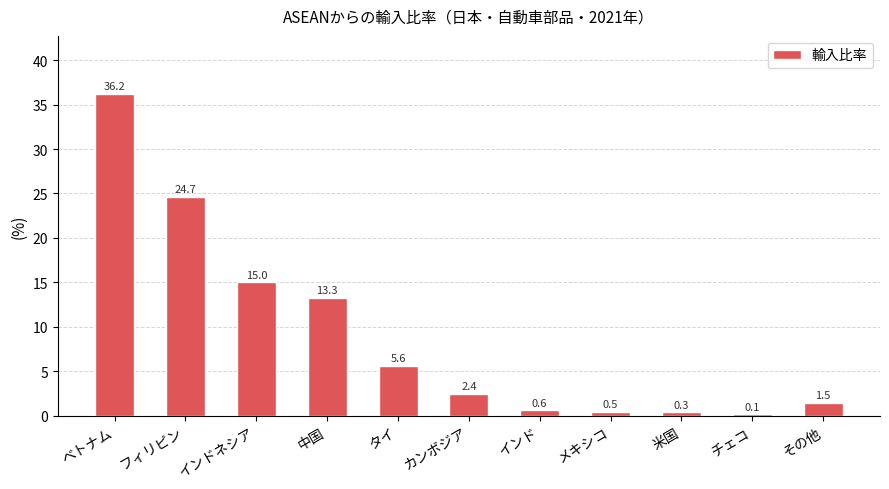

What is the sum of the values at インド and フィリピン?

25.2